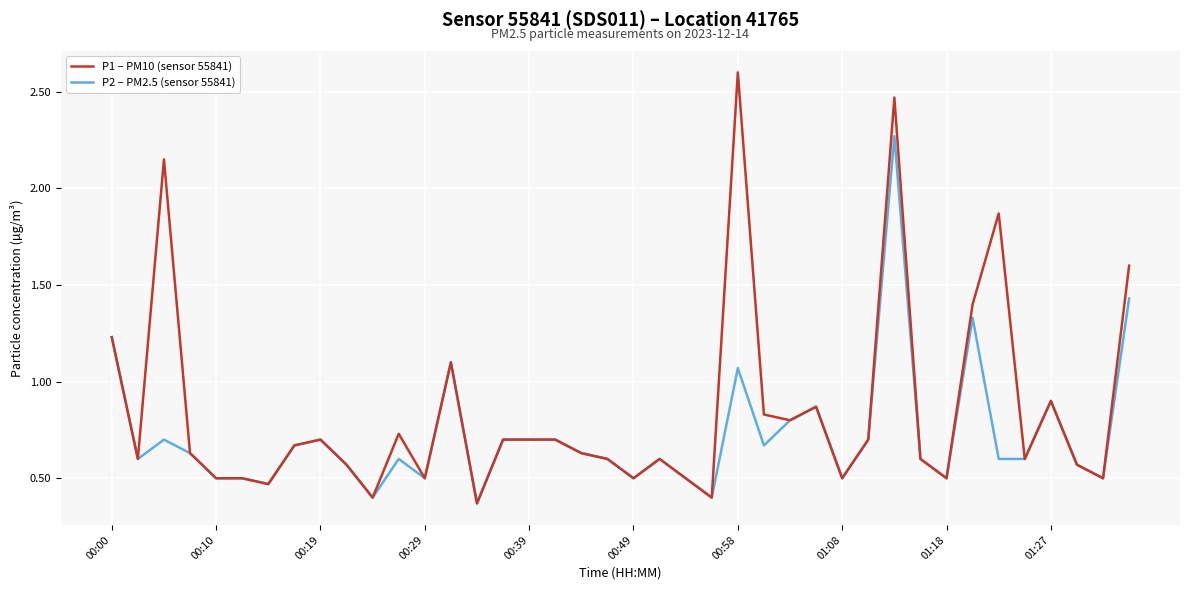

What is the highest value of the P1 – PM10 (sensor 55841) series?

2.6